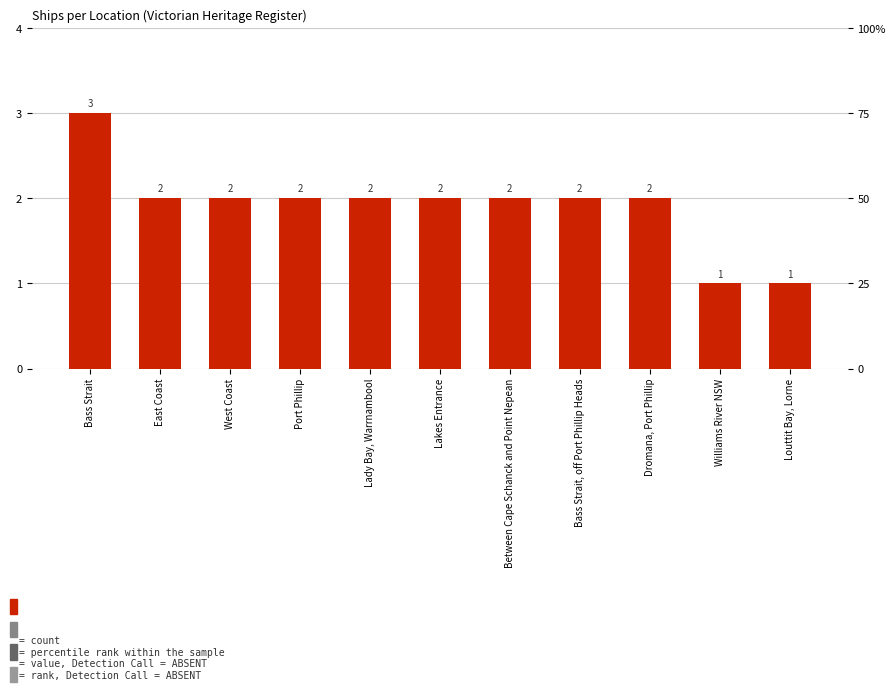

What is the ratio of the value at Lakes Entrance to the value at Bass Strait, off Port Phillip Heads?

1.0